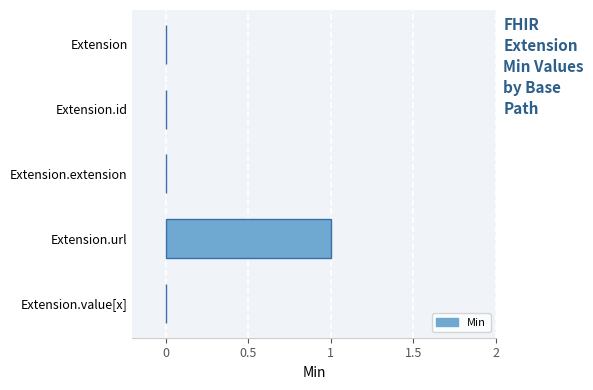

At which category does the chart reach its peak across all series?

Extension.url